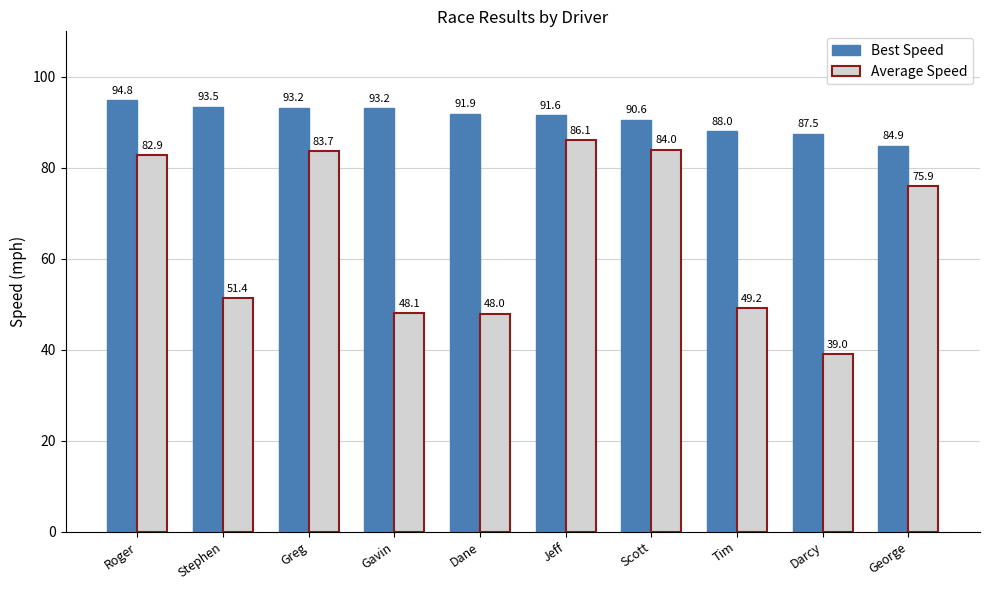

What is the value of the Best Speed bar at the 7th from the left?

90.6